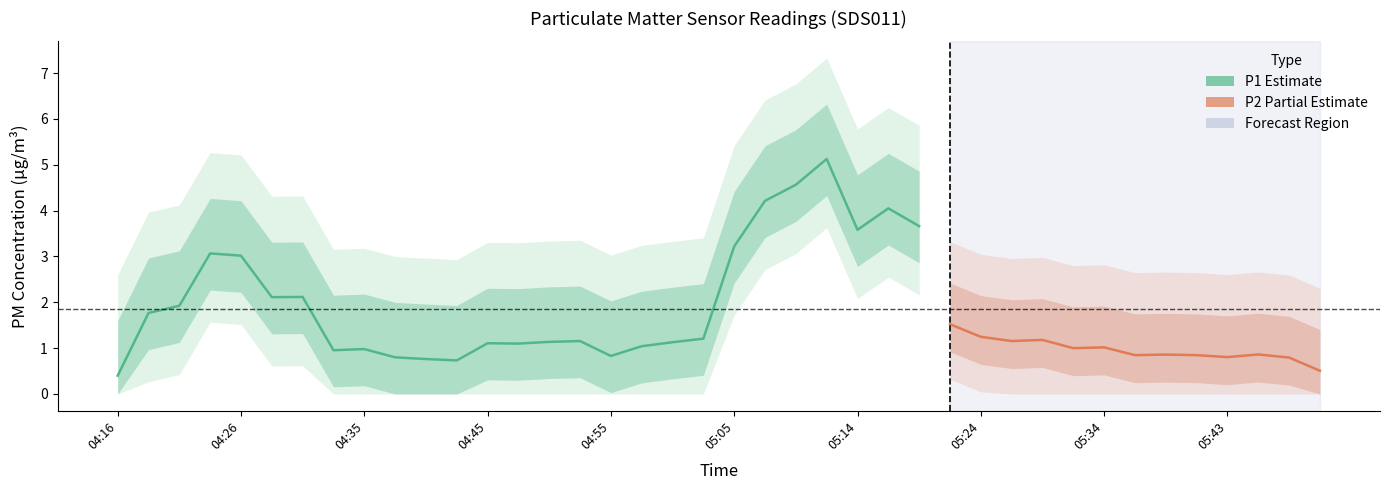

True or false: P2 has a value of 1.0 at 04:33.

False